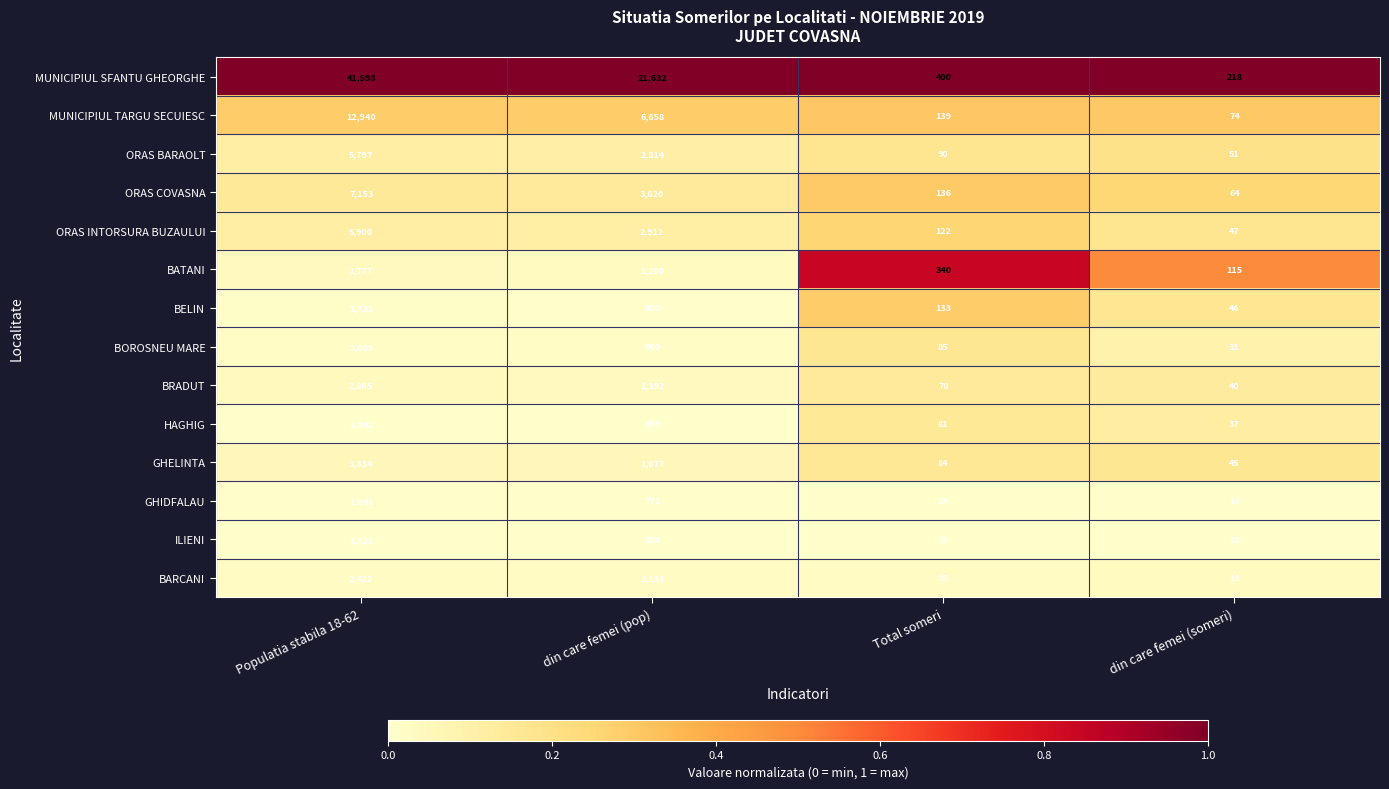

Which series changed the most between Populatia stabila 18-62 and din care femei (pop)?

MUNICIPIUL SFANTU GHEORGHE